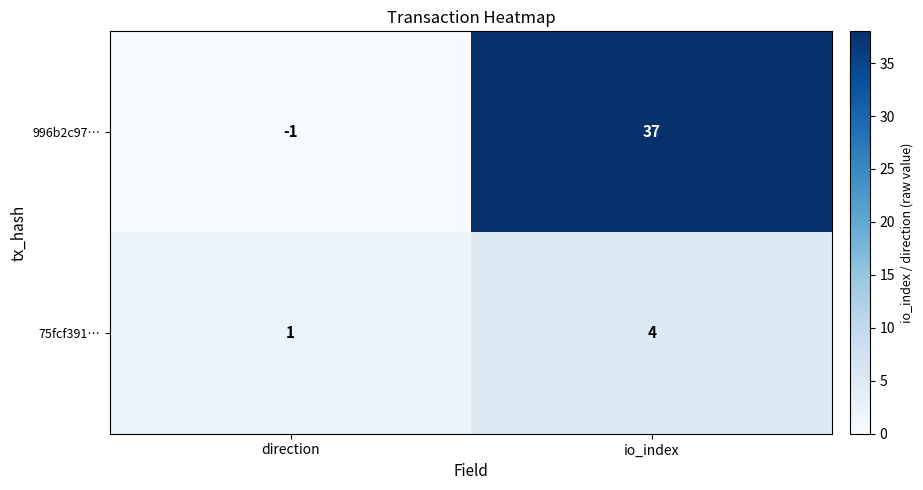

At which category is the sum across all series the highest?

io_index